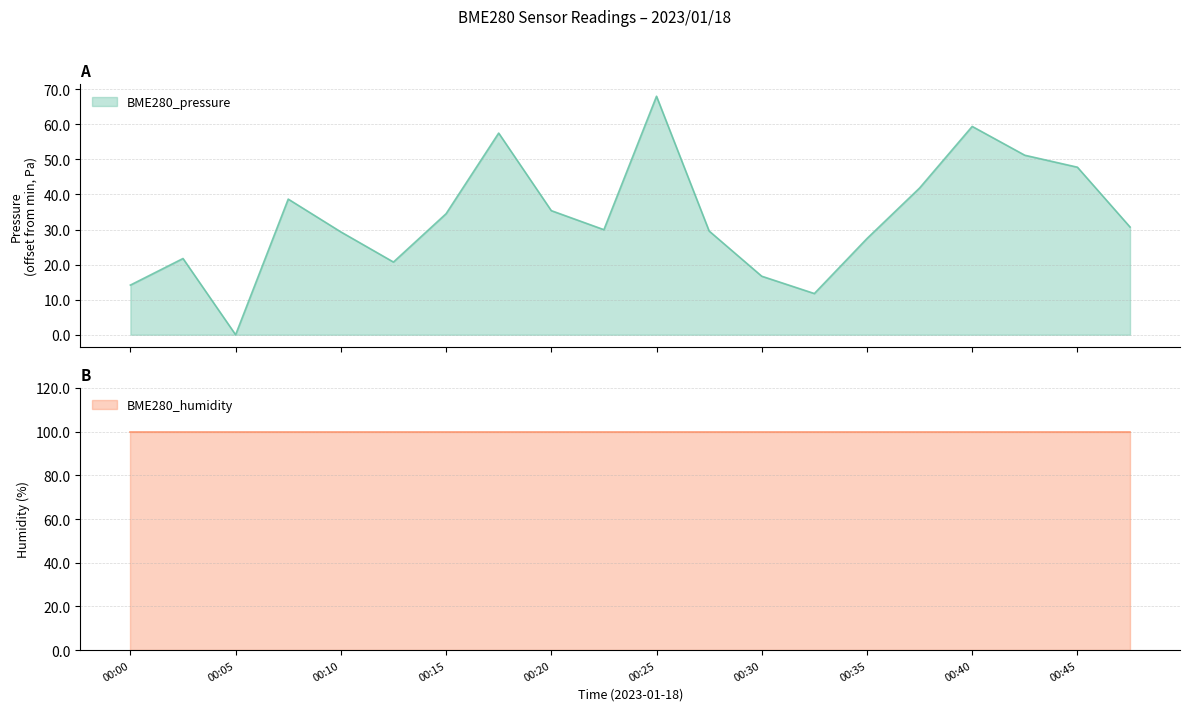

Where is the data nearest to the value 34?

00:15